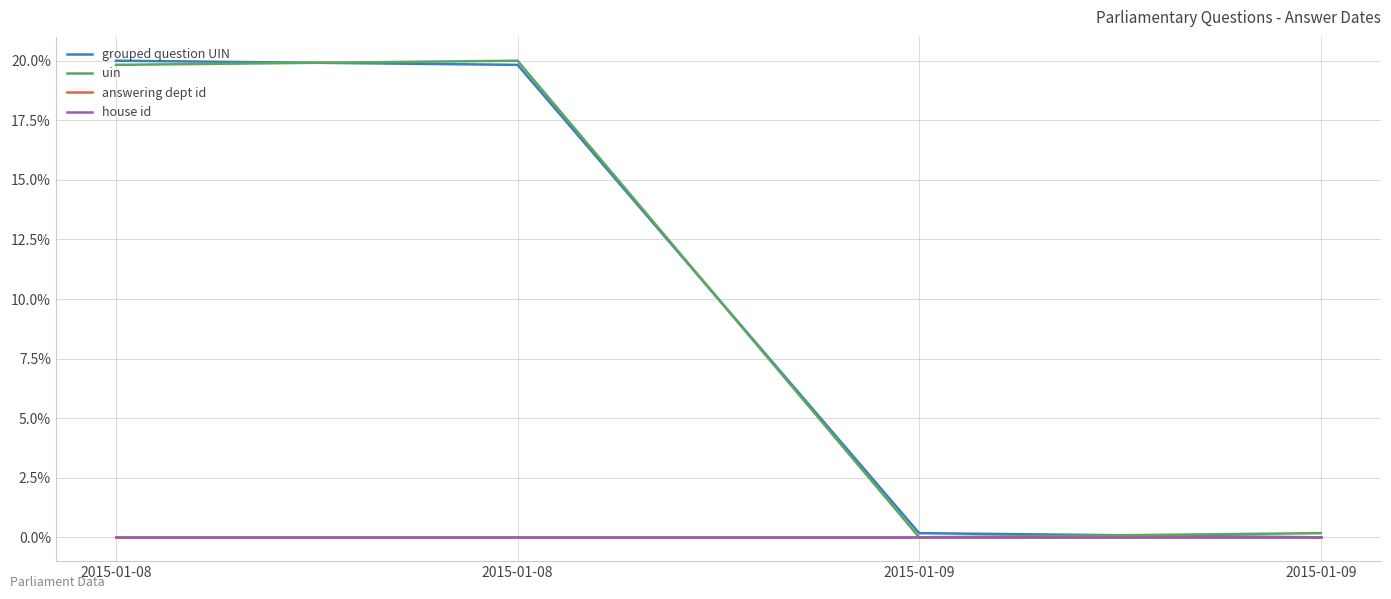

Is the value of grouped question UIN at 2015-01-09 greater than the value of uin at 2015-01-08?

No